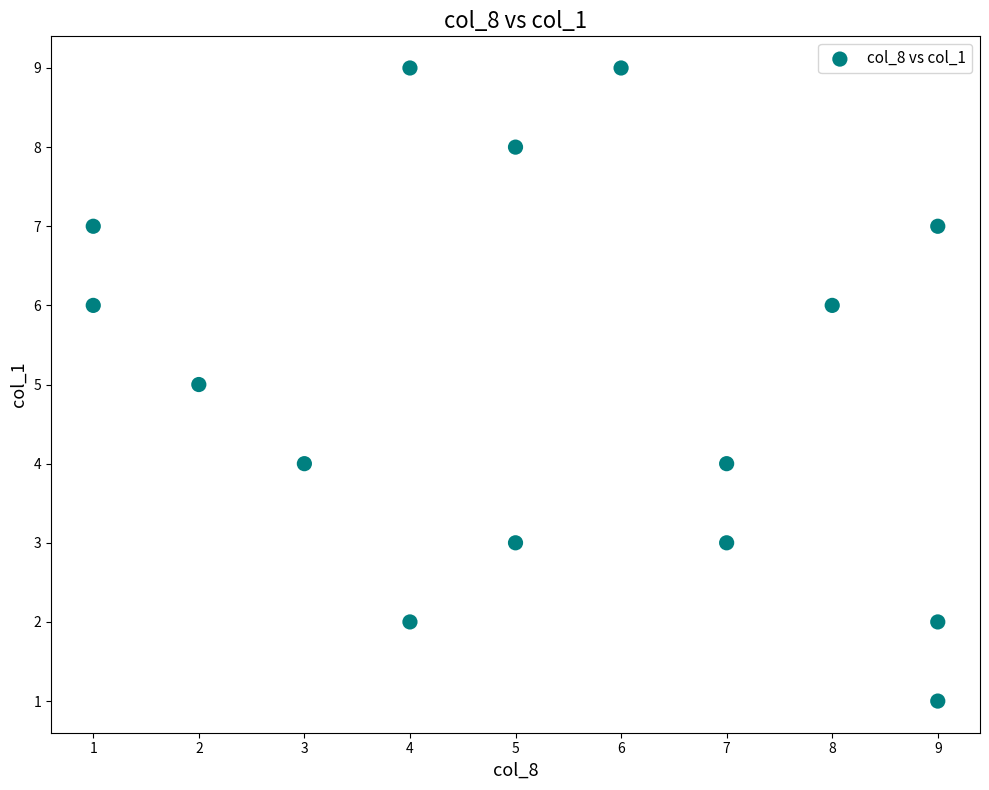

What is the range of Y values (max minus min)?

8